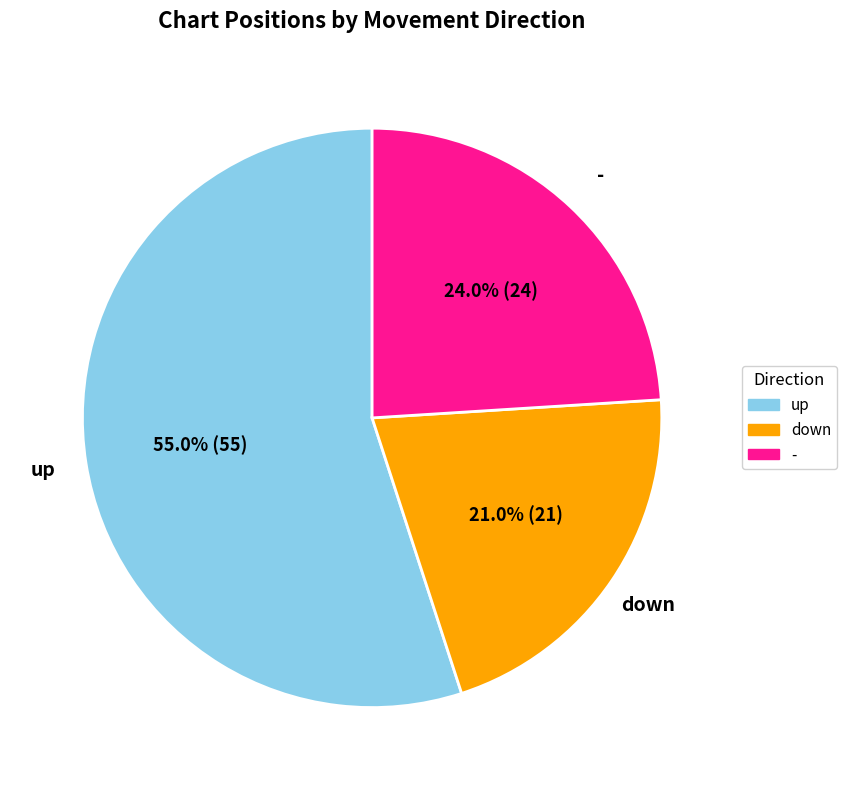

To the nearest percent, what percentage of the pie is down?

21%